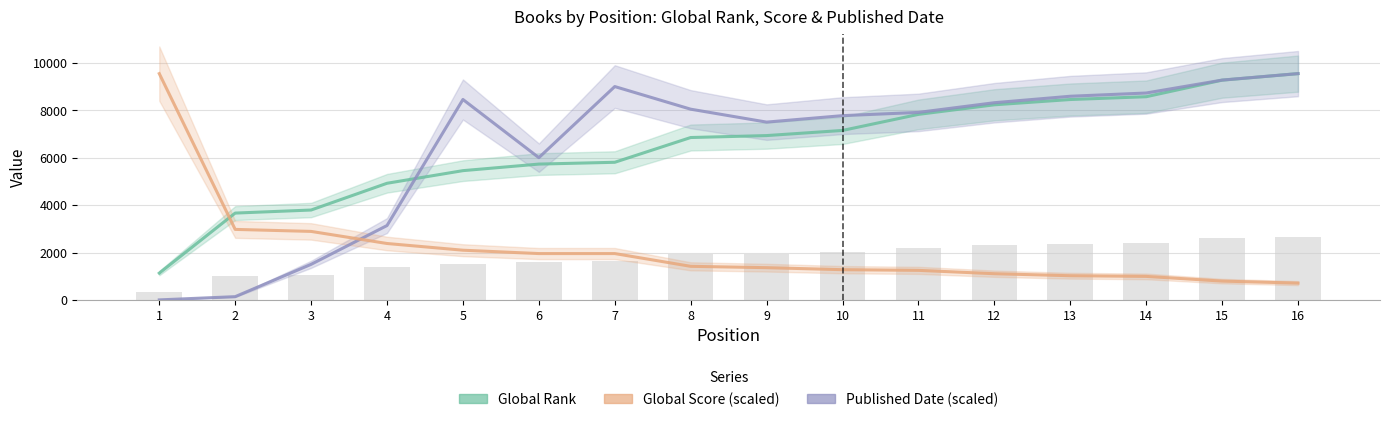

At which label does Global Rank reach its peak?

16